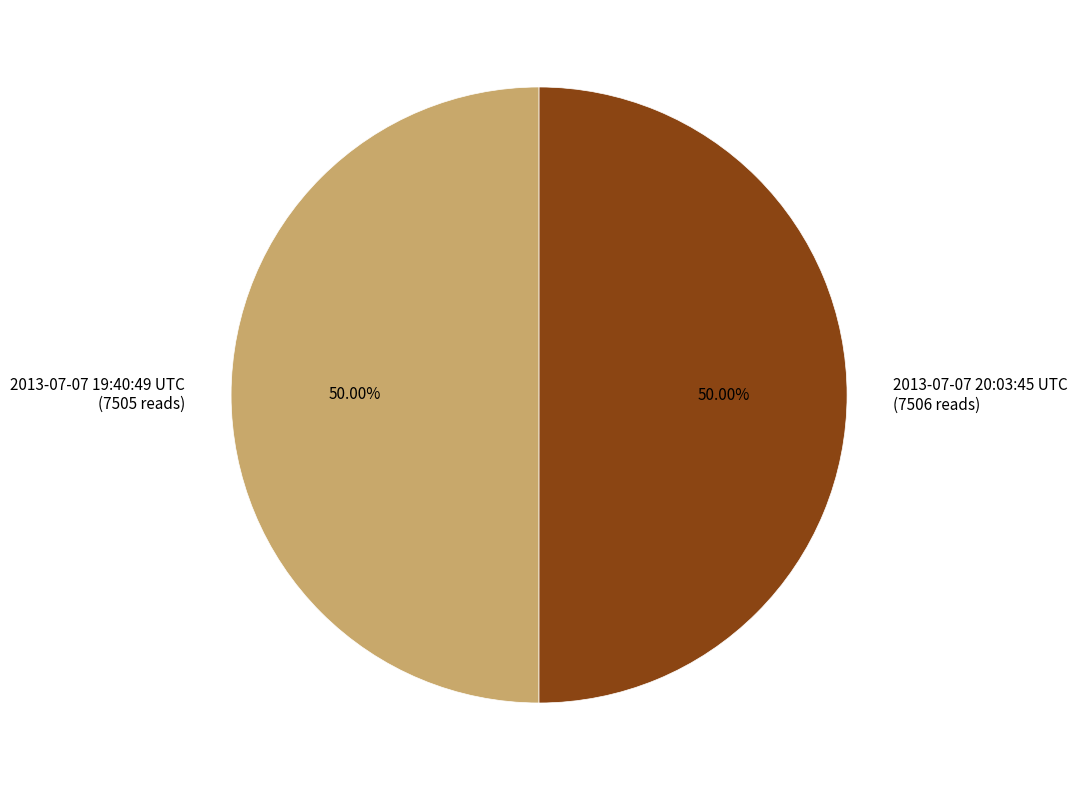

Combined, do 2013-07-07 19:40:49 UTC (7505 reads) and 2013-07-07 20:03:45 UTC (7506 reads) account for over 50%?

Yes